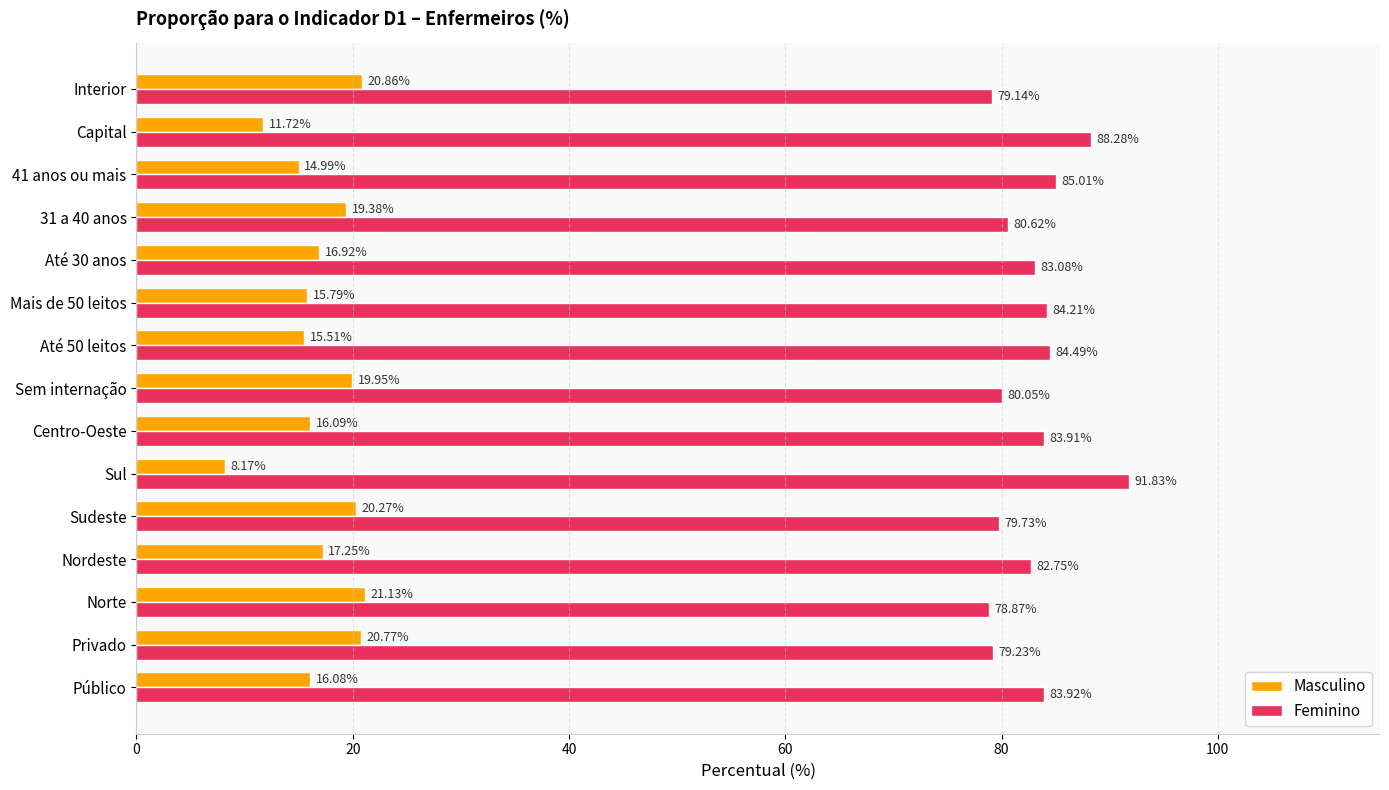

List the series in order of their peak value, lowest first.

Masculino, Feminino